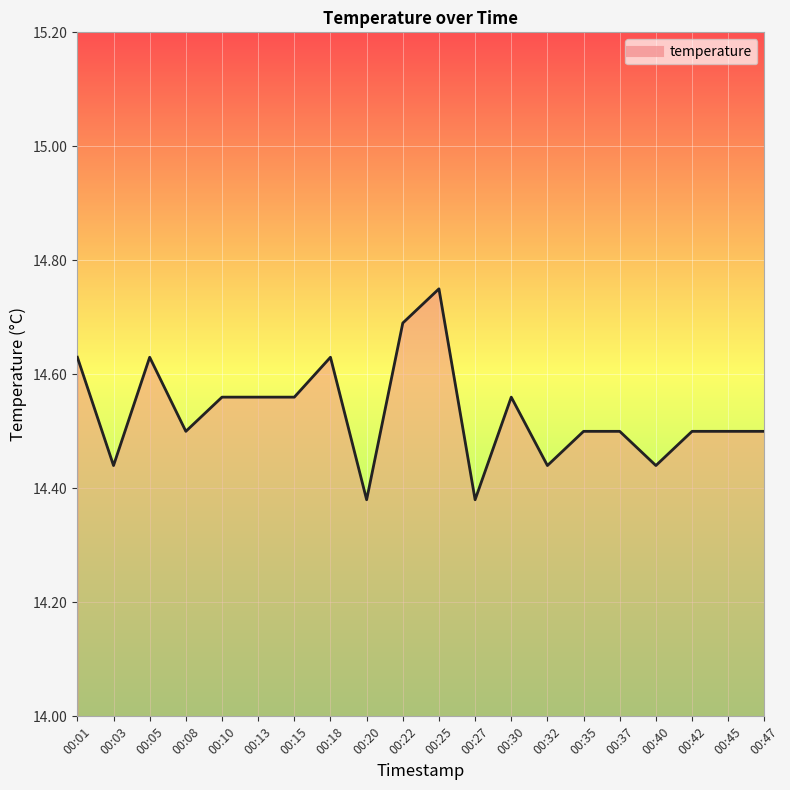

The chart shows a value of 20.2 at 00:47. True or false?

False